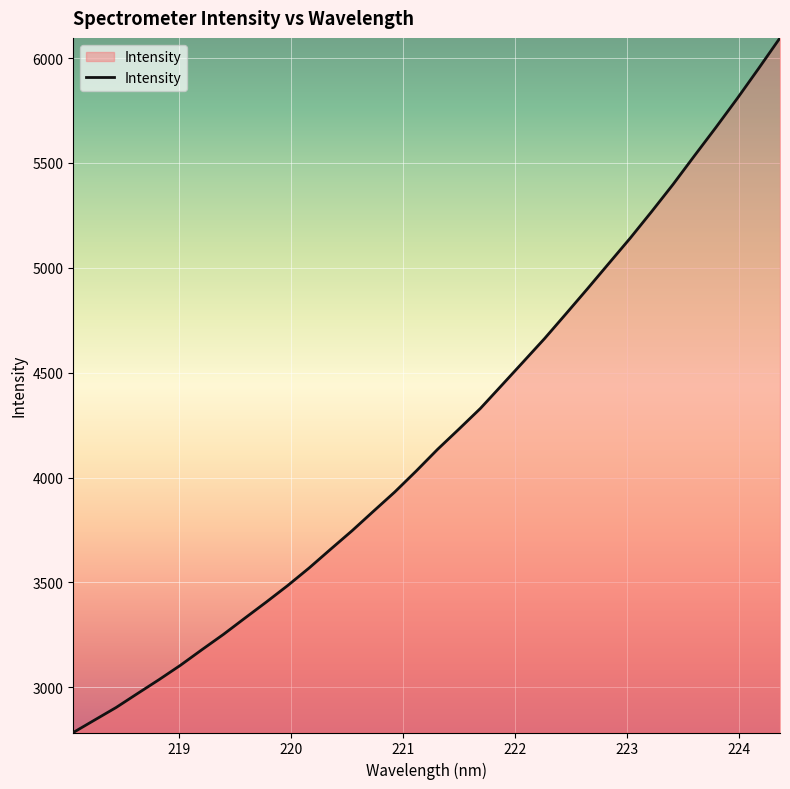

Reading left to right, list all the values displayed in this chart.

2784.5	2844.3	2903.9	2970.5	3036.5	3105.2	3179.3	3252.0	3329.5	3406.2	3485.0	3568.6	3657.8	3745.8	3838.9	3931.1	4030.9	4134.6	4231.3	4329.6	4440.4	4551.5	4663.1	4781.0	4900.0	5020.9	5141.7	5268.0	5397.6	5534.0	5668.8	5807.0	5950.0	6096.0